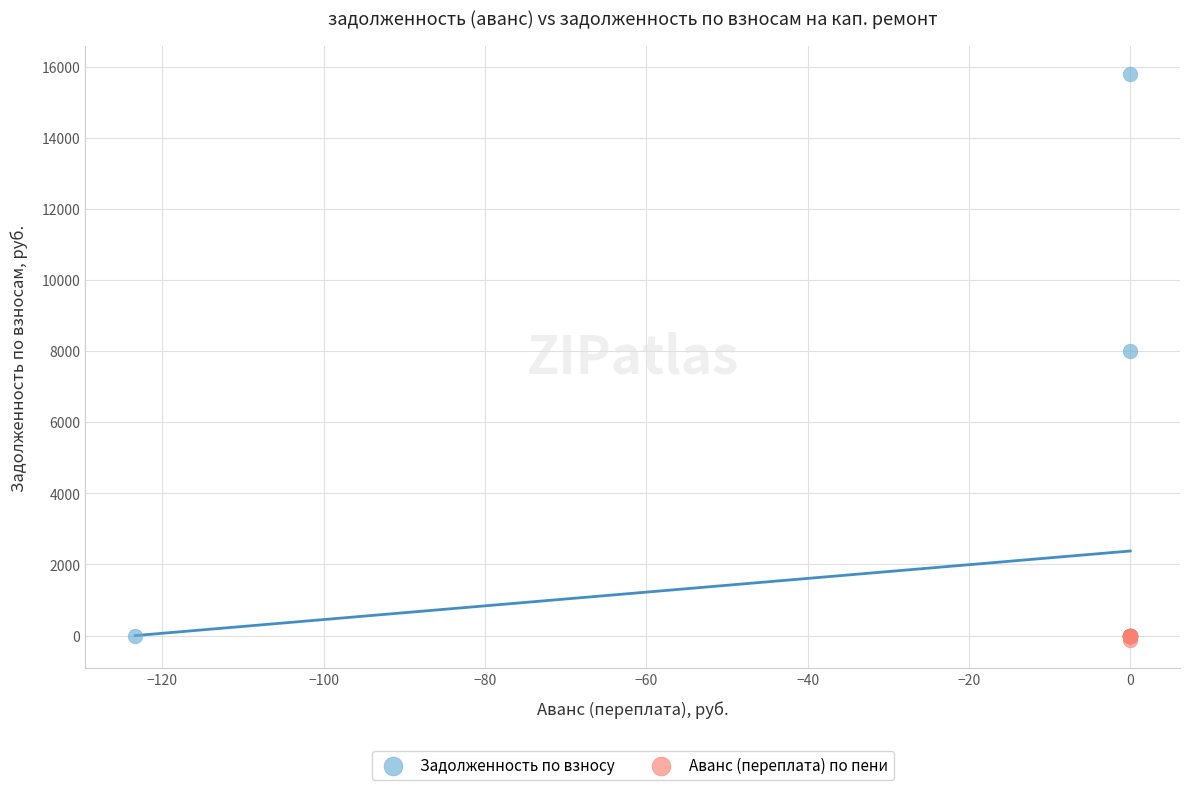

Which series has the largest Y range (max minus min)?

Задолженность по взносу